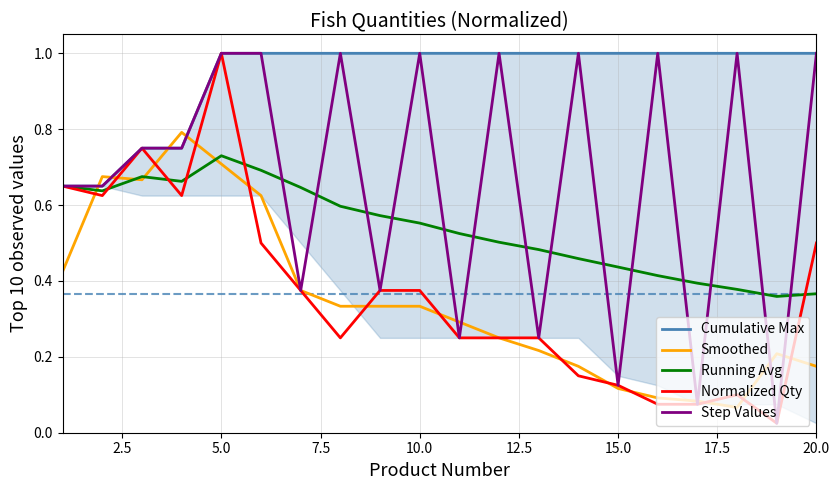

What is the value of the Cumulative Max point at the 16th from the left?

1.0